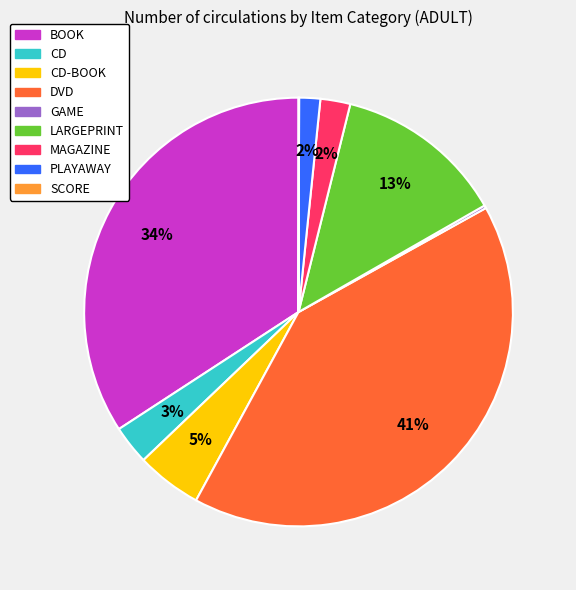

Is there any slice that represents more than half of the pie?

No